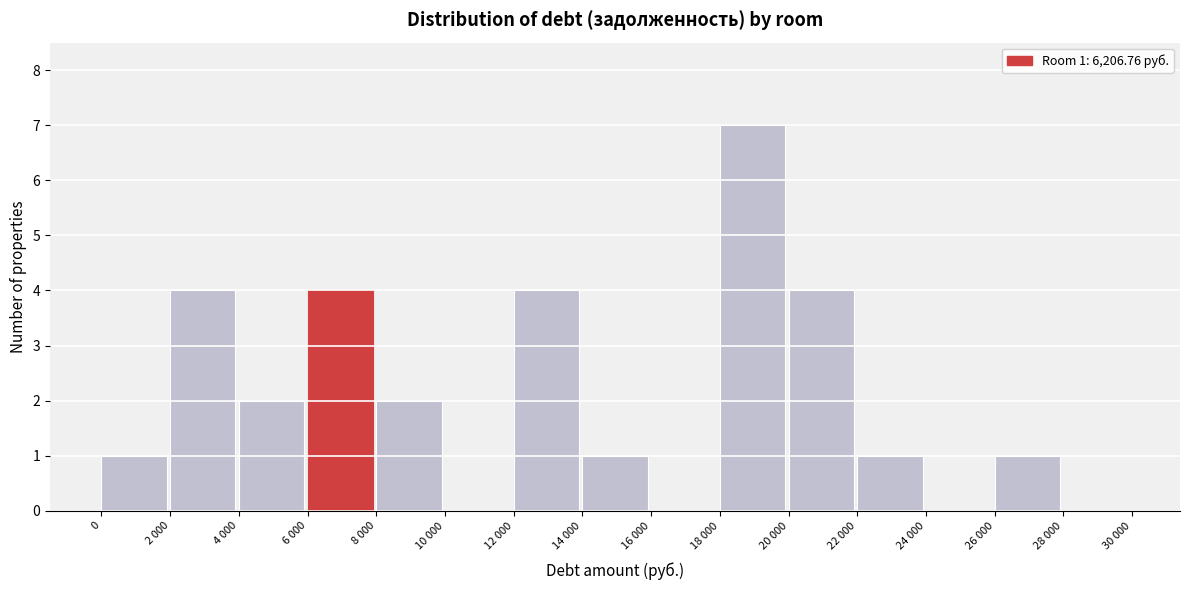

Reading right to left, list all the values displayed in this chart.

28 000=0	26 000=1	24 000=0	22 000=1	20 000=4	18 000=7	16 000=0	14 000=1	12 000=4	10 000=0	8 000=2	6 000=4	4 000=2	2 000=4	0=1